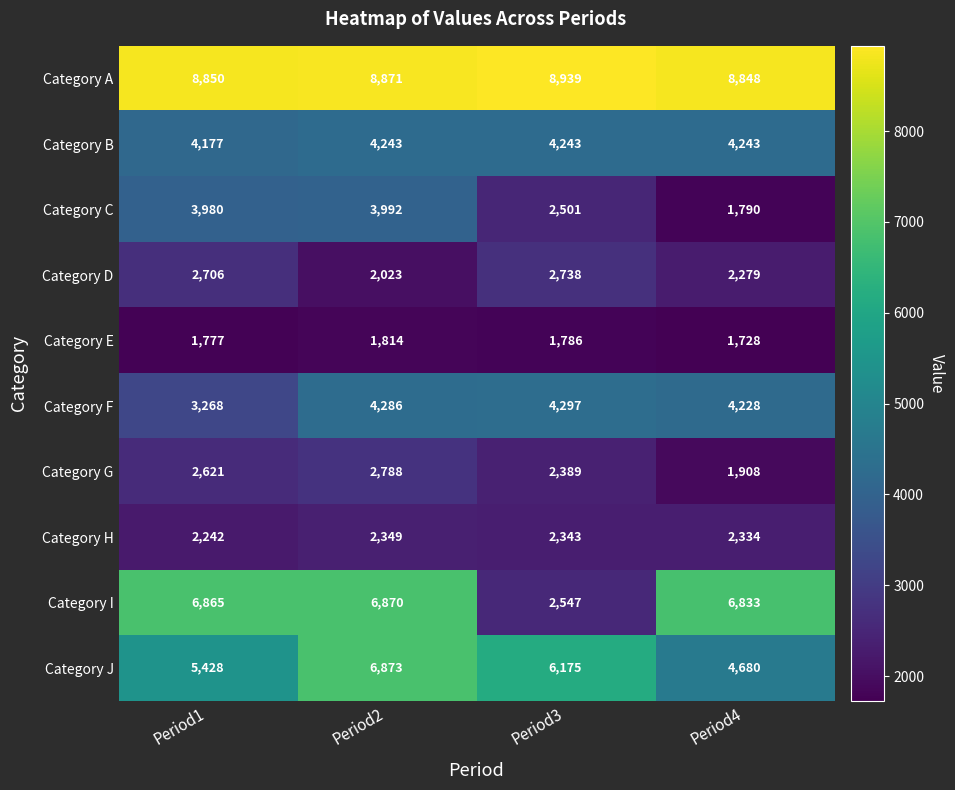

What is the difference between the maximum and minimum values in the Category J series?

2193